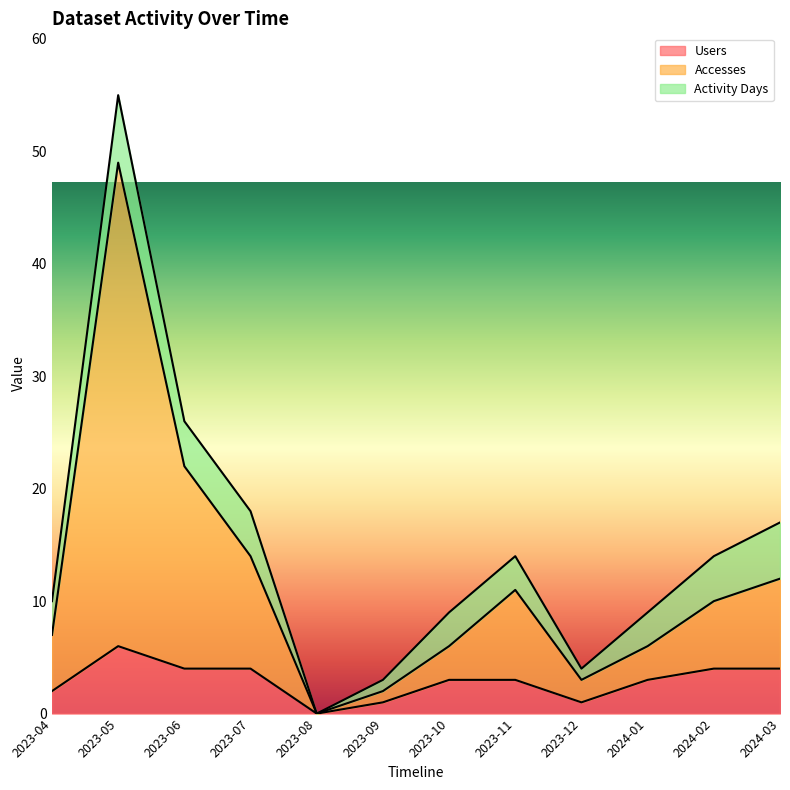

Is the value of Users at 2023-09 greater than the value of Accesses at 2024-03?

No